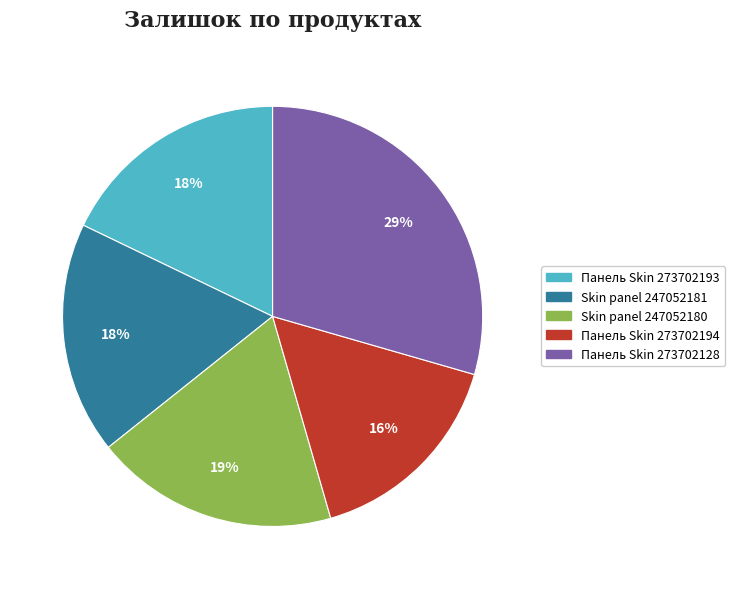

To the nearest percent, what is the combined percentage of Панель Skin 273702193 and Skin panel 247052180?

37%